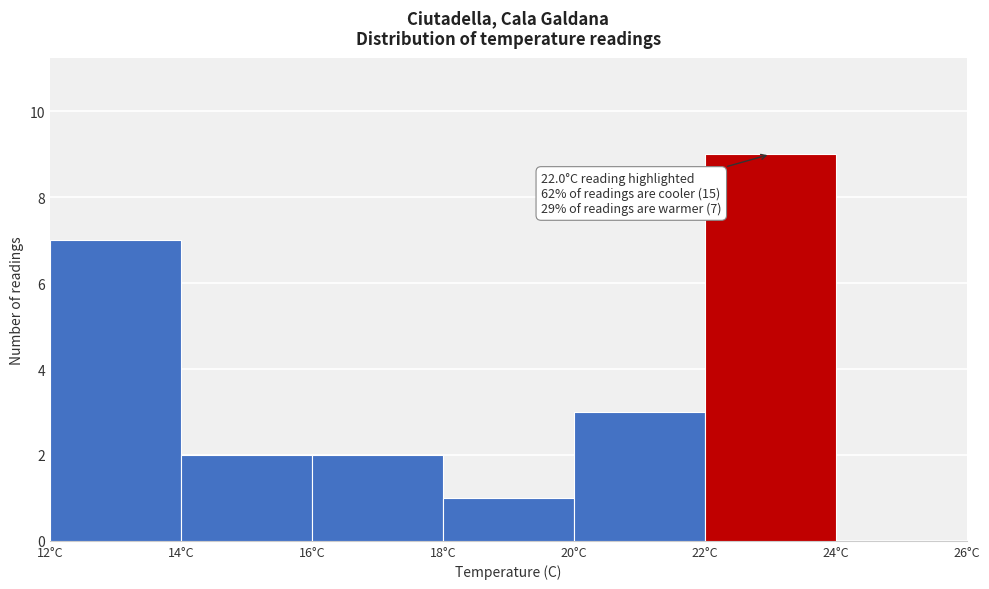

Which range on the x-axis has the tallest bar?

22 to 24